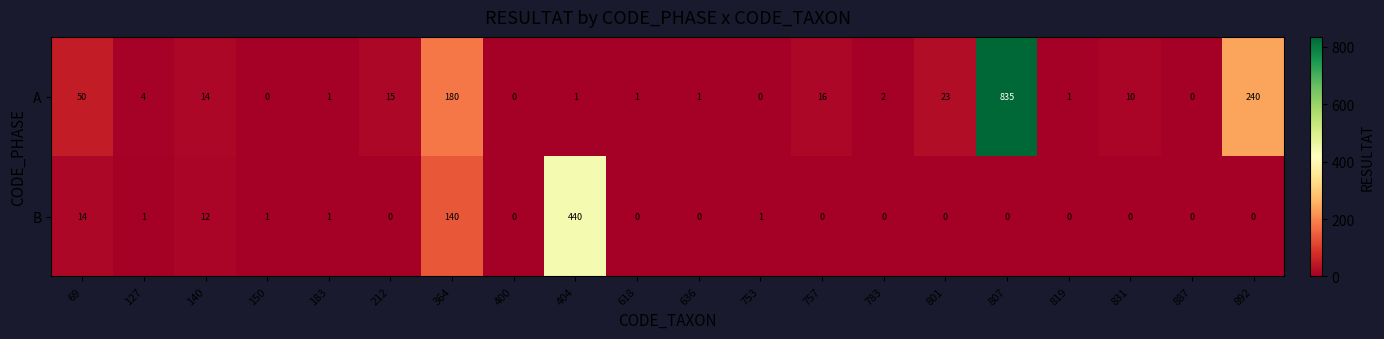

What is the difference between the maximum and minimum values in the A series?

835